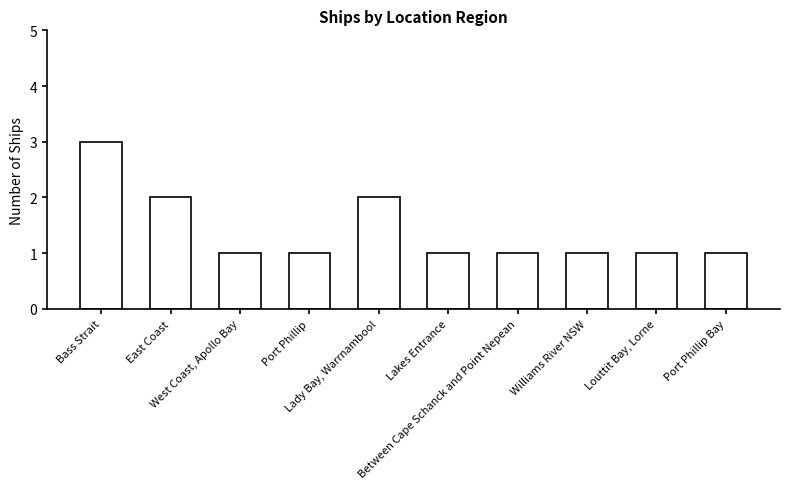

What is the greatest value displayed?

3